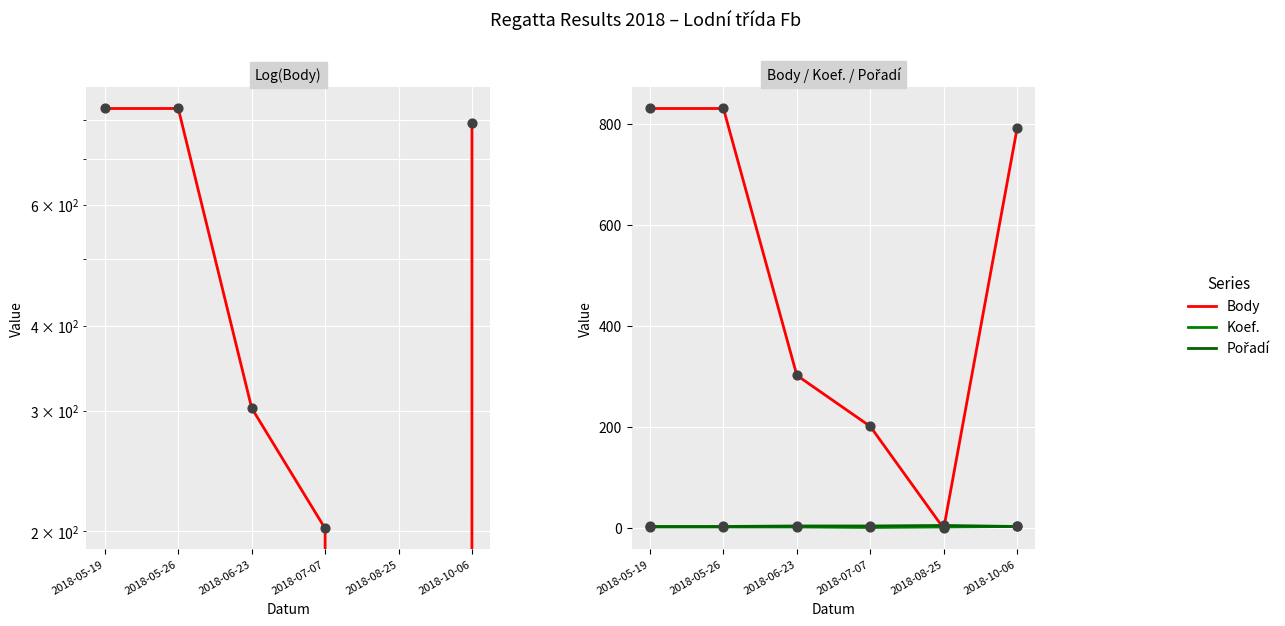

What are all the series names shown in the legend?

Body, Koef., Pořadí